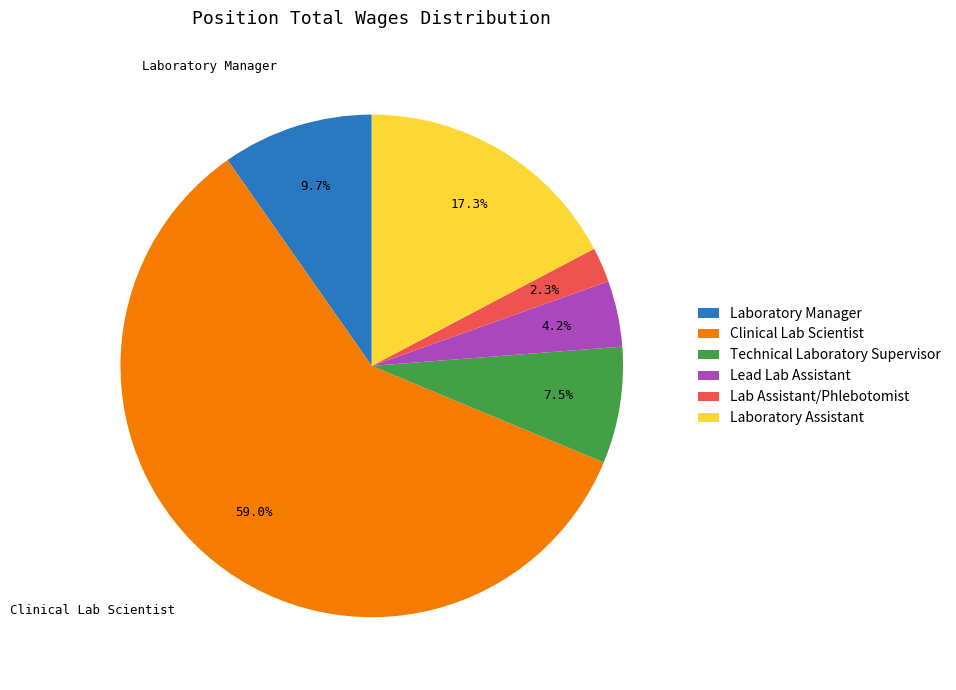

What is the majority slice?

Clinical Lab Scientist